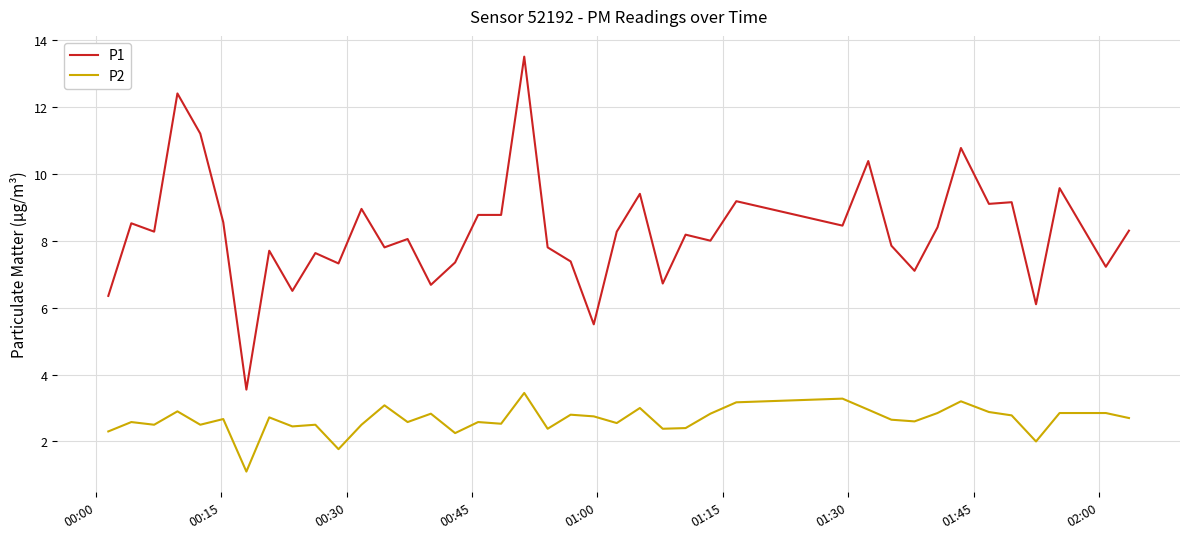

How many categories are shown in the chart?

40